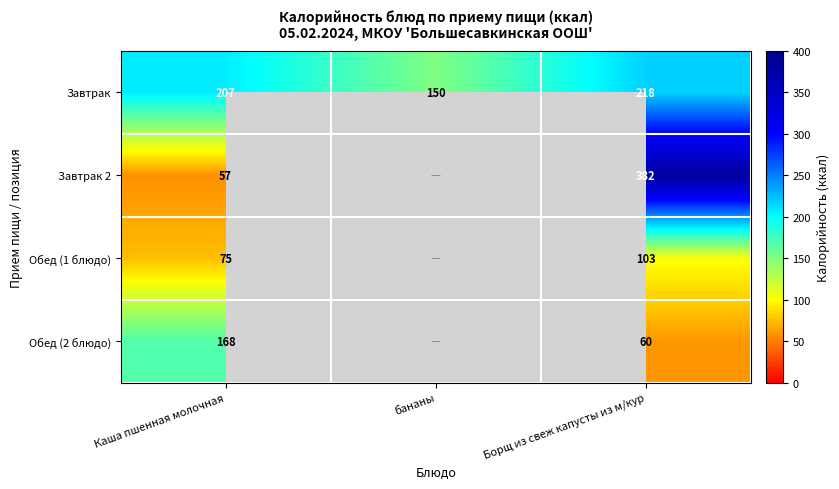

The value of Завтрак 2 at Борщ из свеж капусты из м/кур is 100. True or false?

False